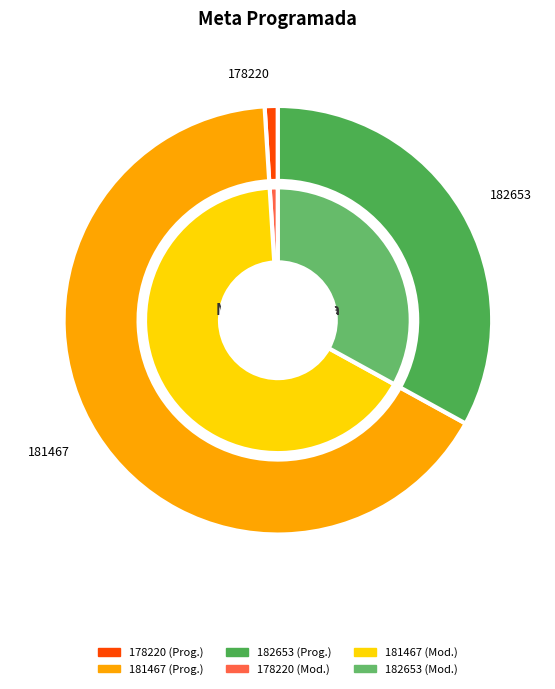

The 182653 slice represents 46% of the pie. True or false?

False